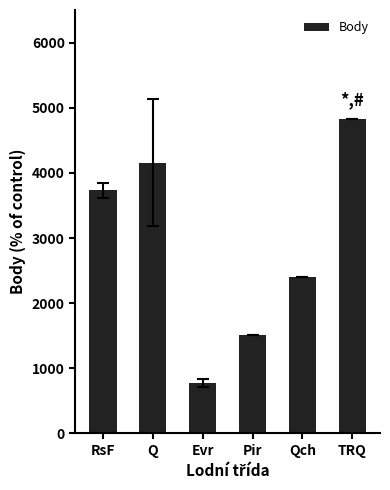

Is it true that the value at RsF is 2038.4?

False